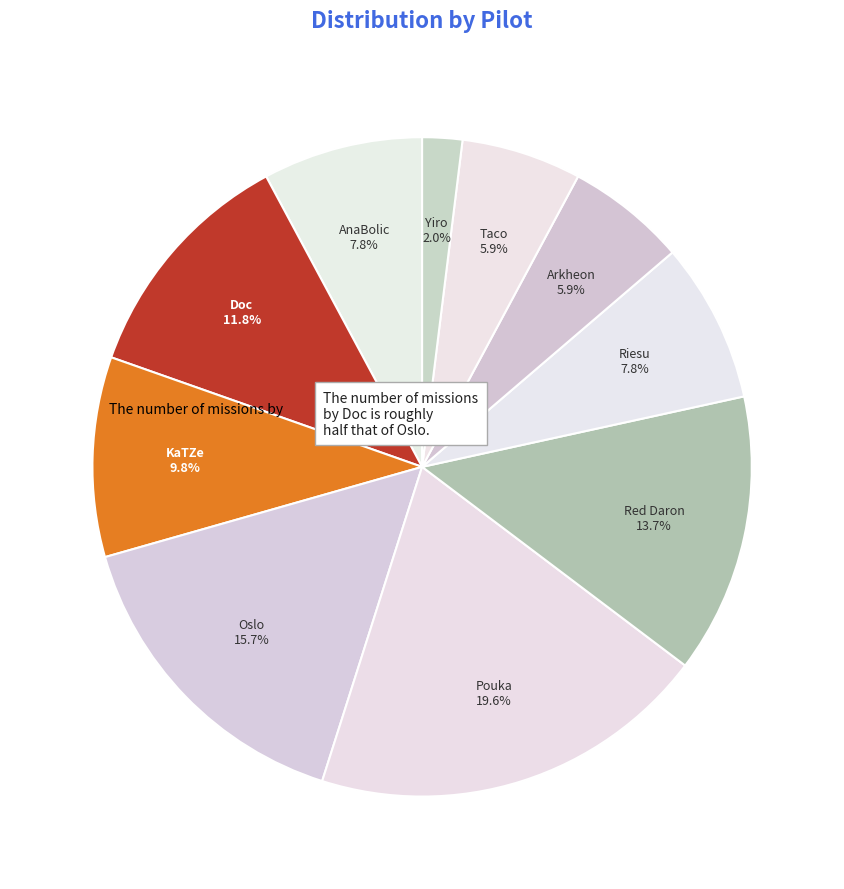

How many slices are in this pie chart?

10